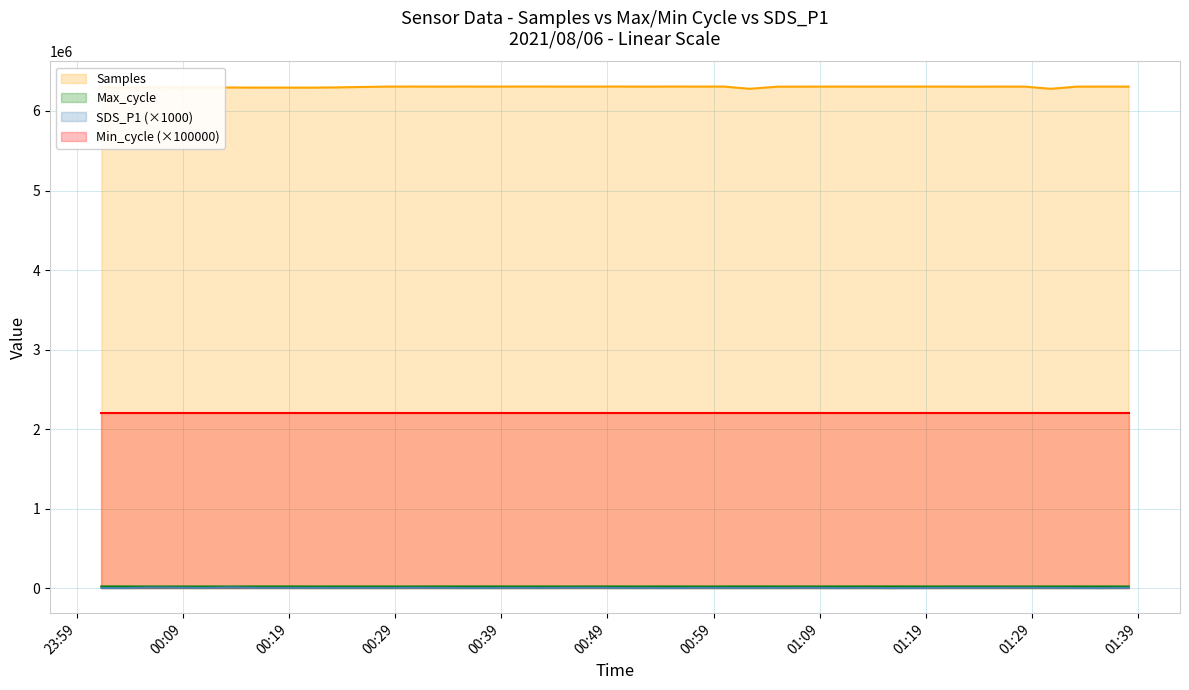

True or false: Min_cycle (×100000) and Samples cross at least once.

False